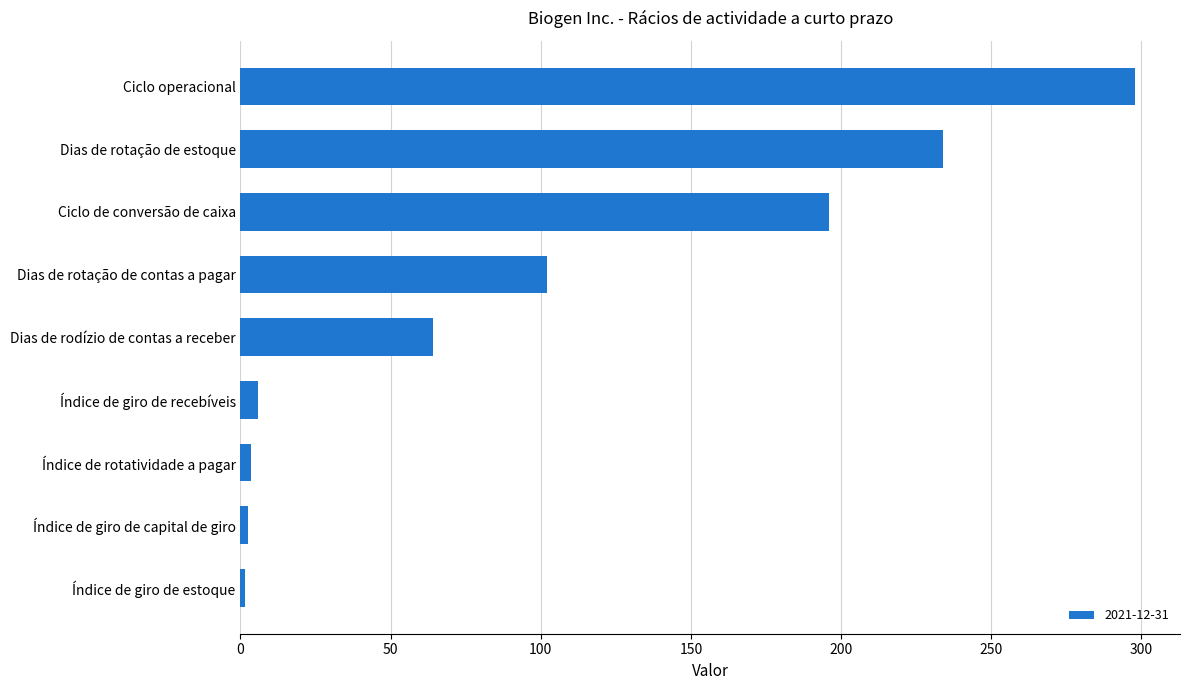

What is the greatest value displayed?

298.0